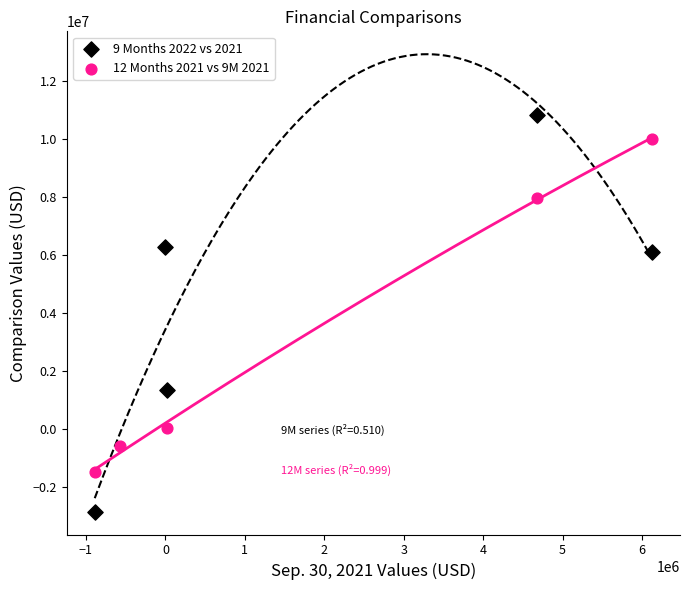

What are all the series names shown in the legend?

9 Months 2022 vs 2021, 12 Months 2021 vs 9M 2021